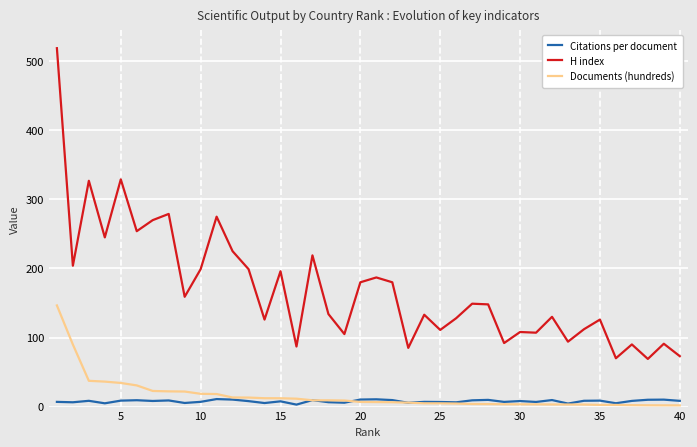

In Citations per document, how many points are lower than both neighbors (excluding endpoints)?

13